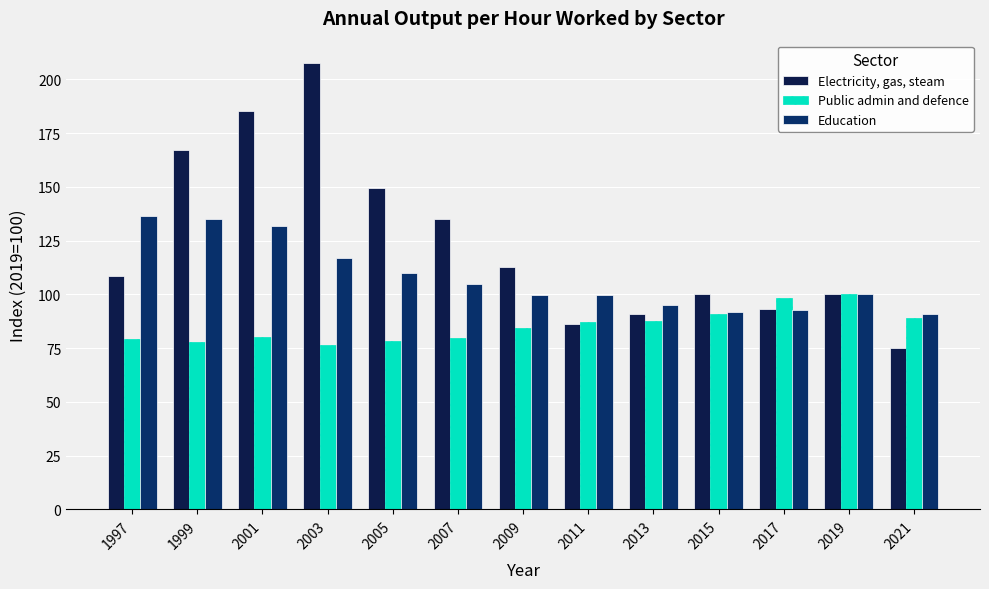

What is the difference between the maximum and minimum values in the Electricity, gas, steam series?

132.7